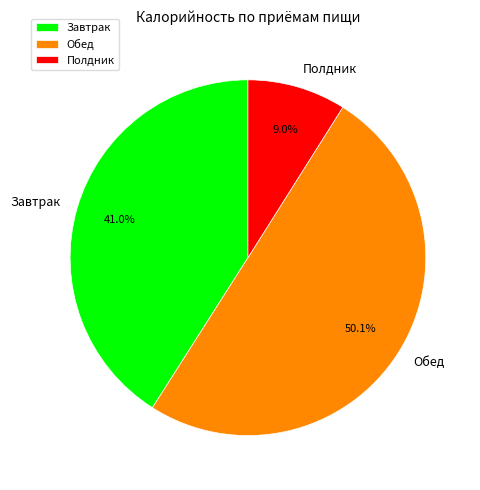

What is the largest slice in the pie chart?

Обед